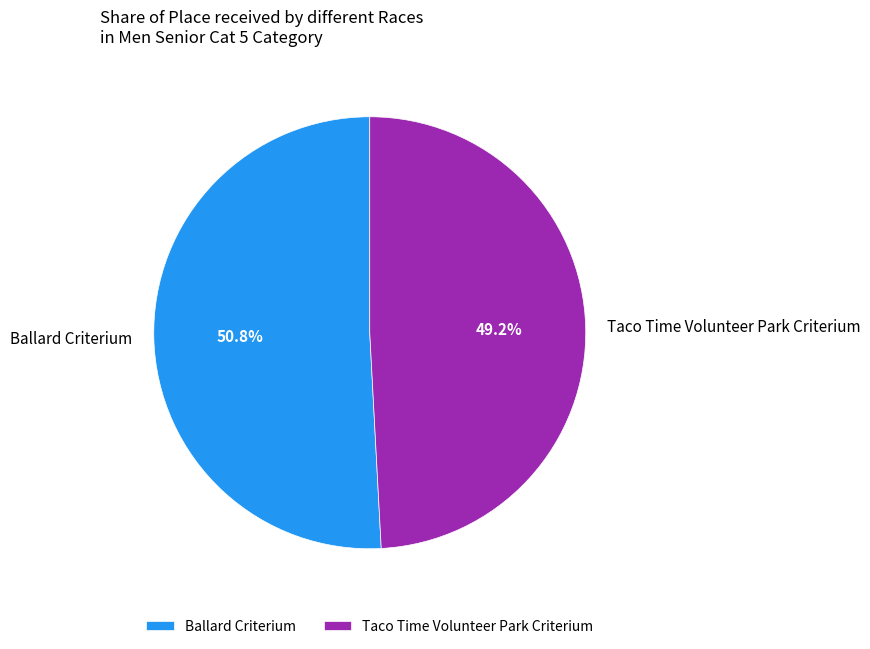

Rank the categories by value from lowest to highest.

Taco Time Volunteer Park Criterium, Ballard Criterium